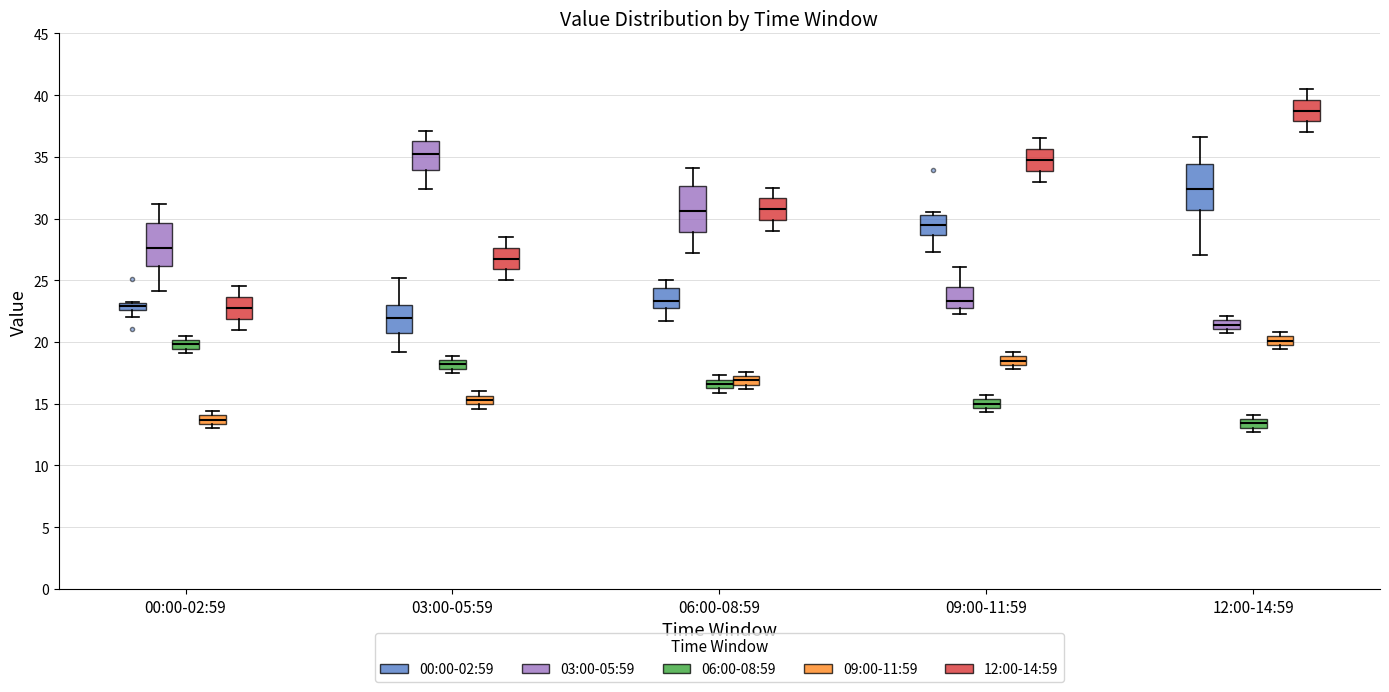

Where does the lower whisker of the box for 00:00-02:59 (03:00-05:59) end on the y-axis? The values are not printed on the chart, so give them approximately, as read against the axis.

24.0